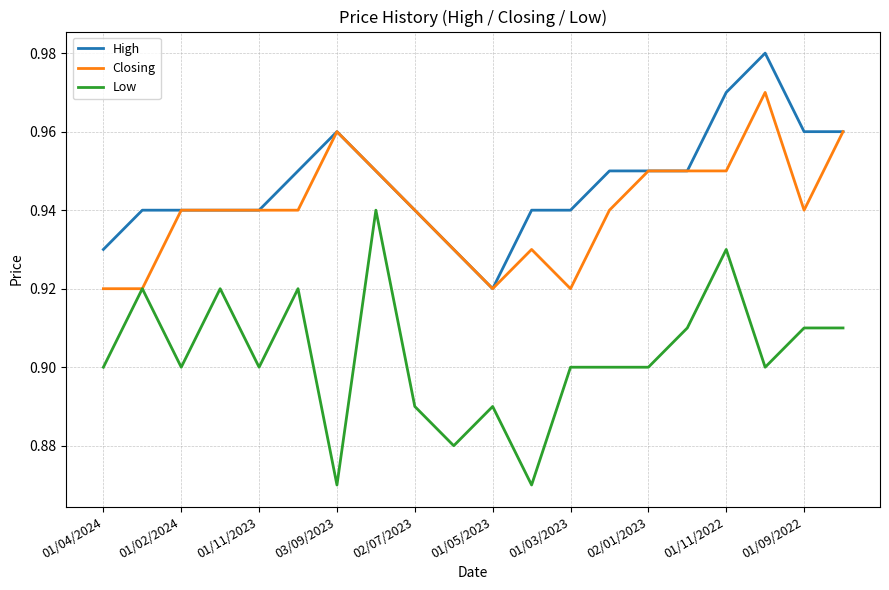

What are all the series names shown in the legend?

High, Closing, Low